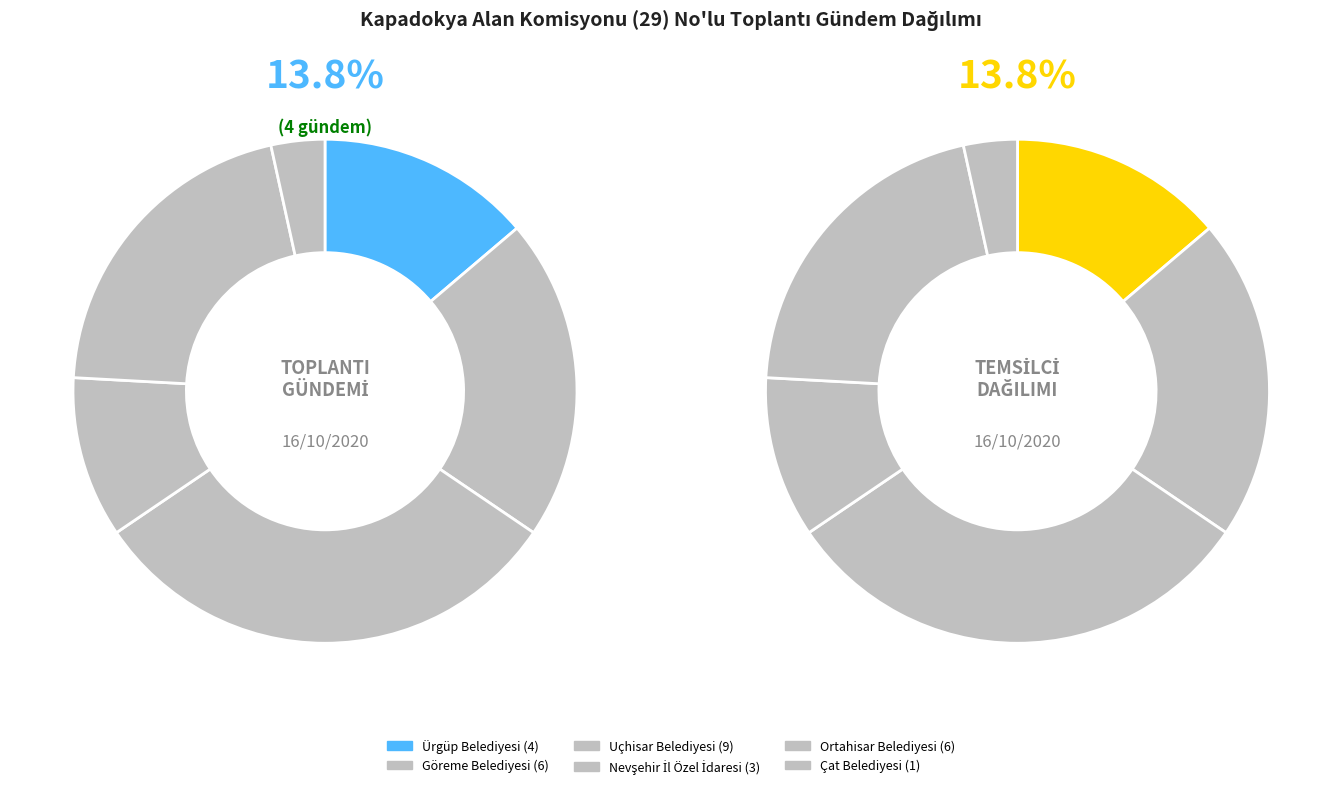

What is the change in value from Nevşehir İl Özel İdaresi to Ortahisar Belediyesi?

+3